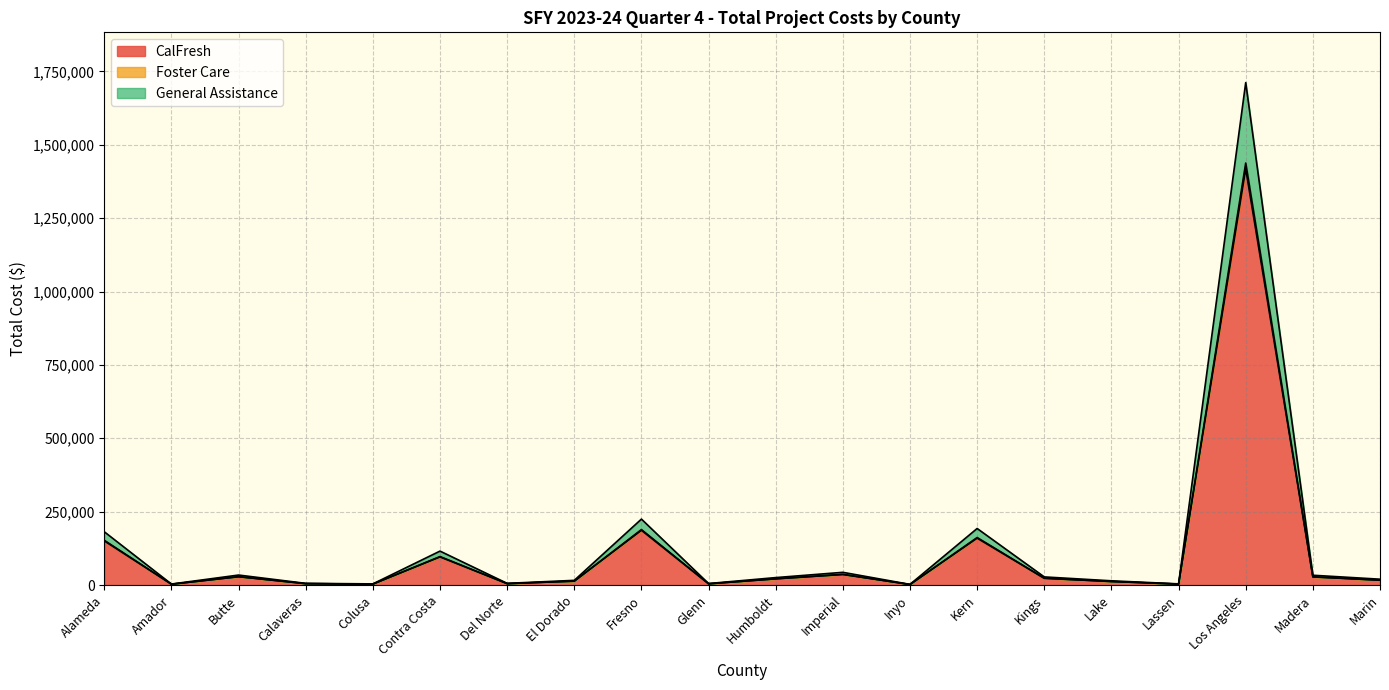

What is the minimum value for CalFresh?

1903